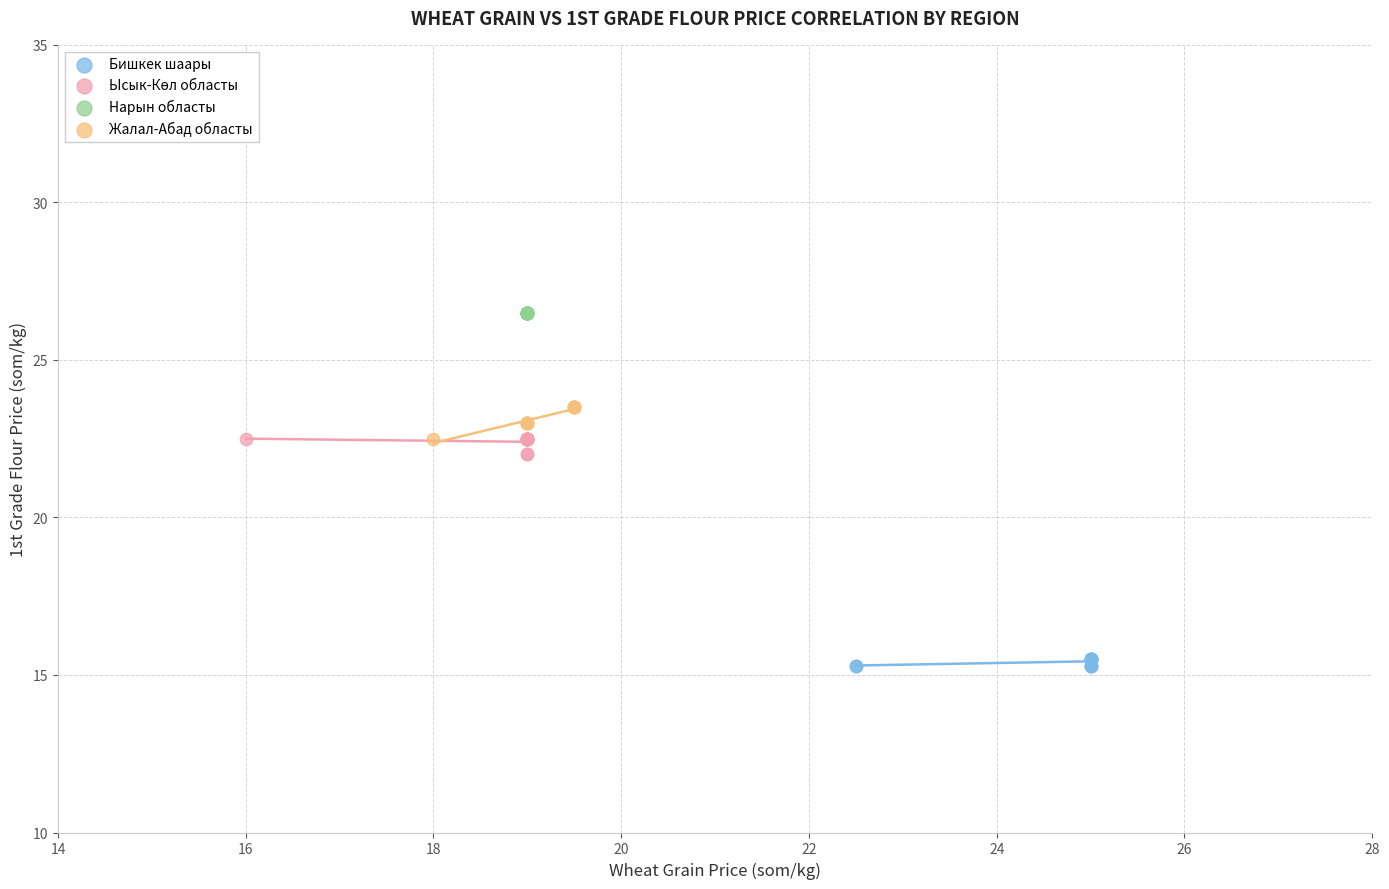

Which series reaches the minimum Y coordinate?

Бишкек шаары